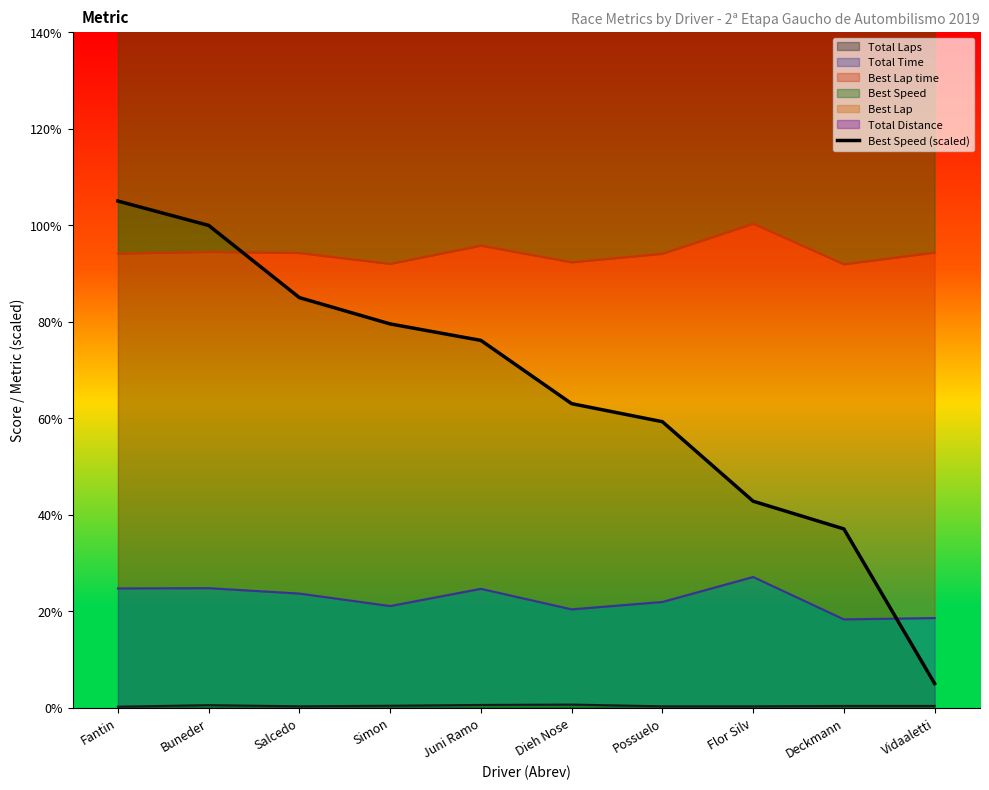

True or false: the data shows 50.7 at Salcedo.

False